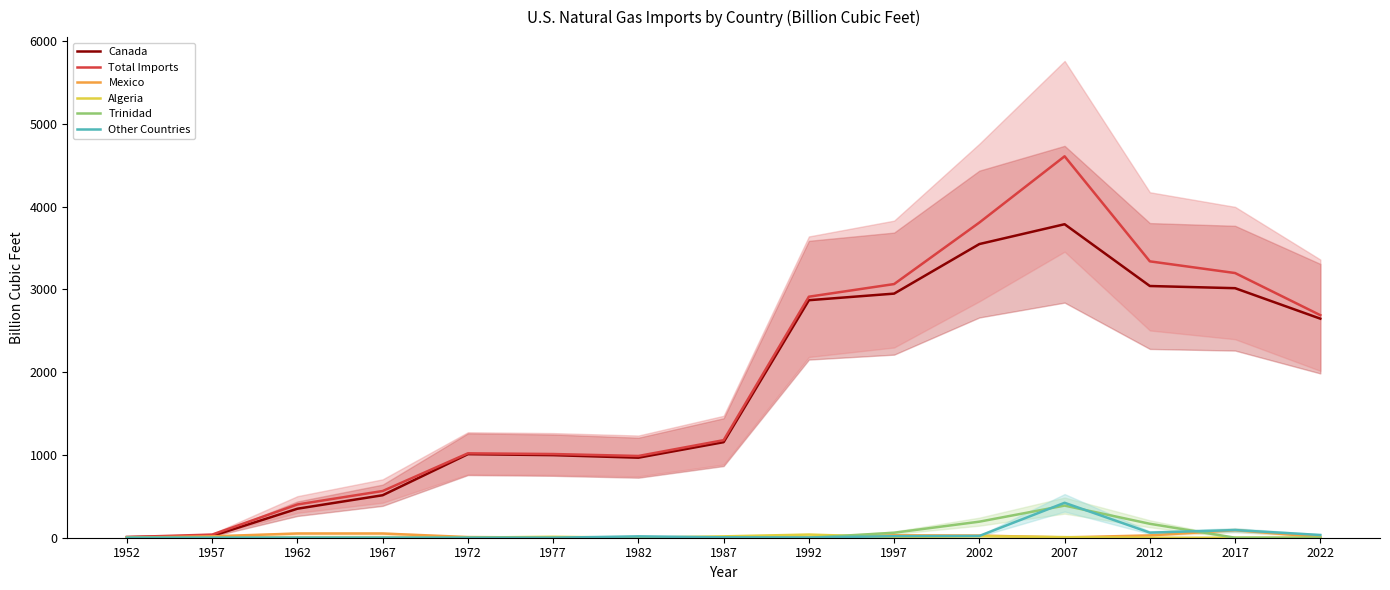

What is the total value across all series at 2017?

6394.1